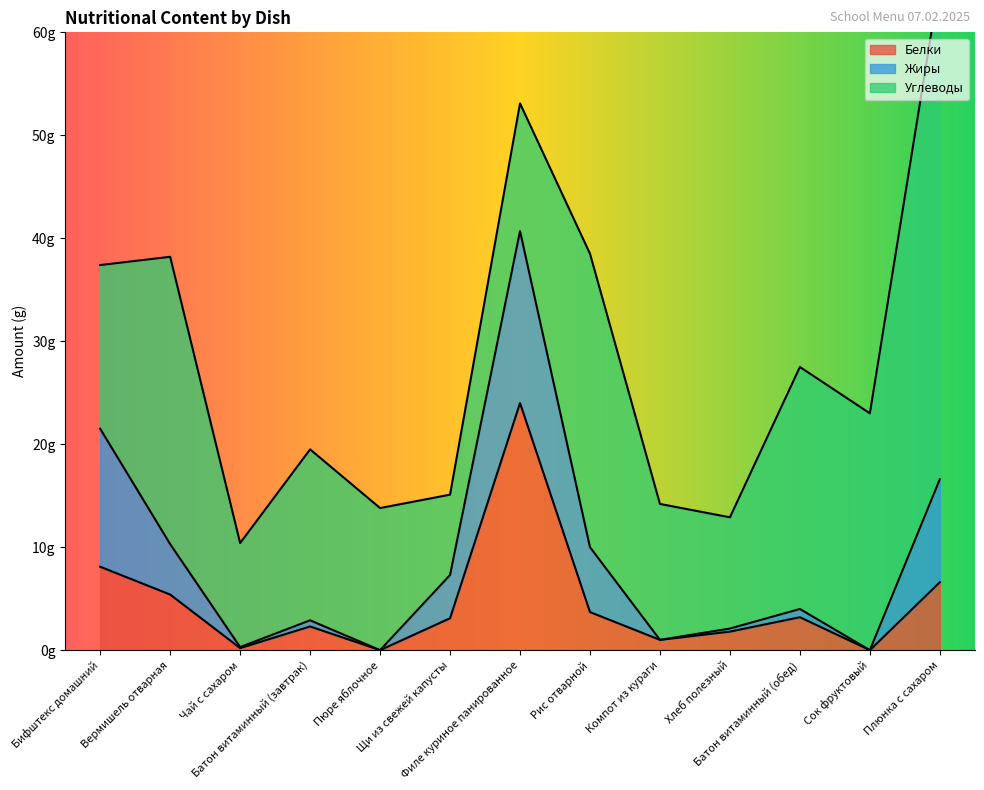

True or false: Белки has more than 1 interior local peaks.

True